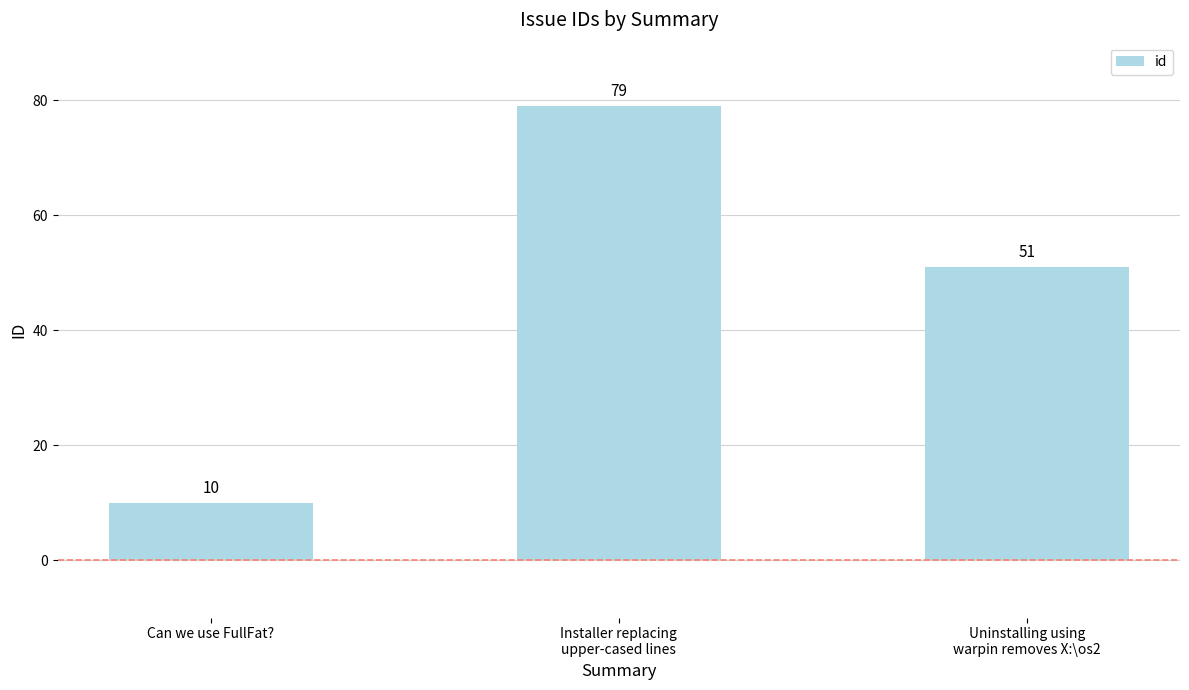

Reading right to left, transcribe all the data shown in this chart.

Uninstalling using
warpin removes X:\os2=51	Installer replacing
upper-cased lines=79	Can we use FullFat?=10